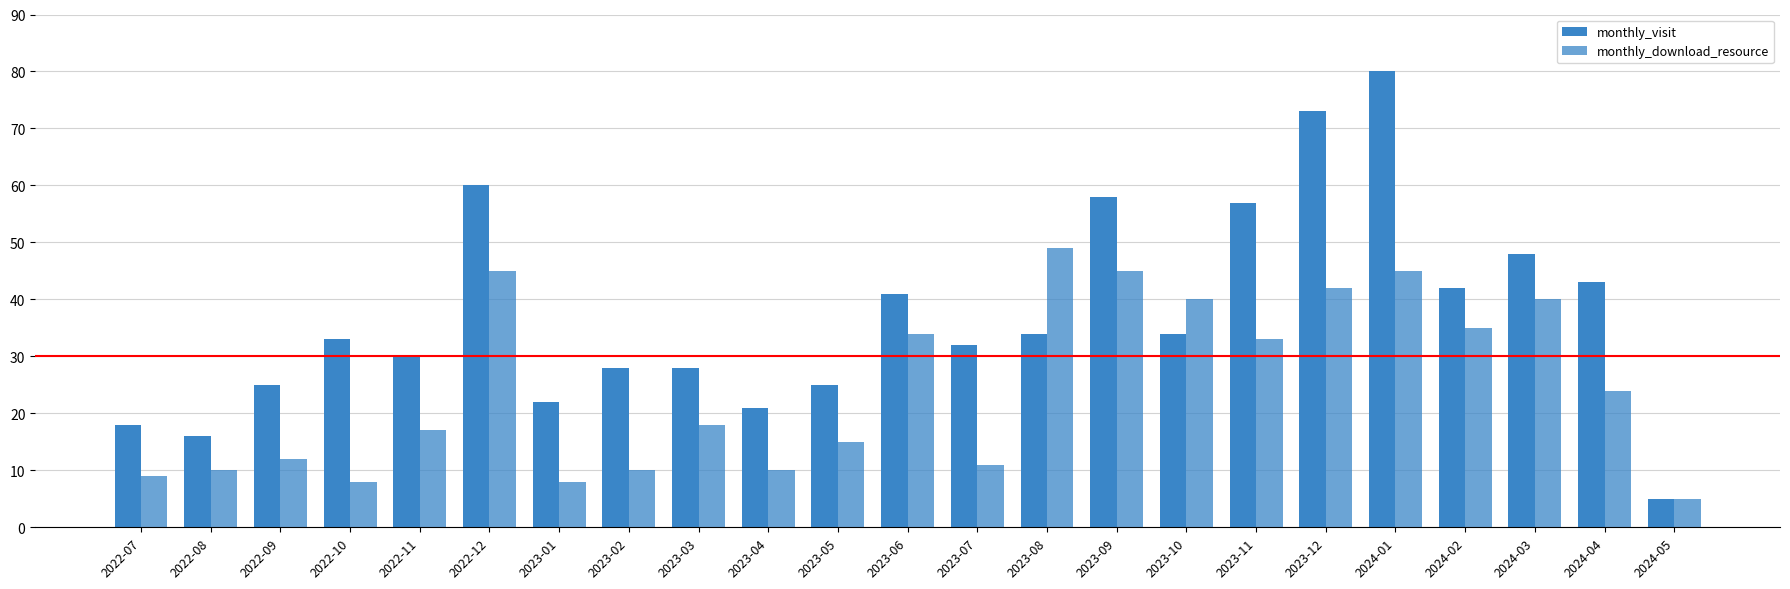

How many bars are there in each group?

2